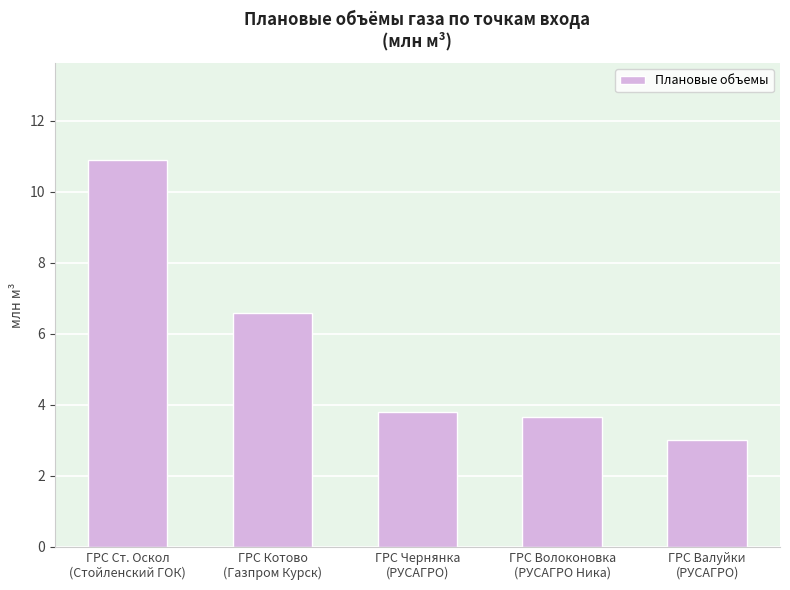

True or false: the data shows 3.0 at ГРС Валуйки
(РУСАГРО).

True